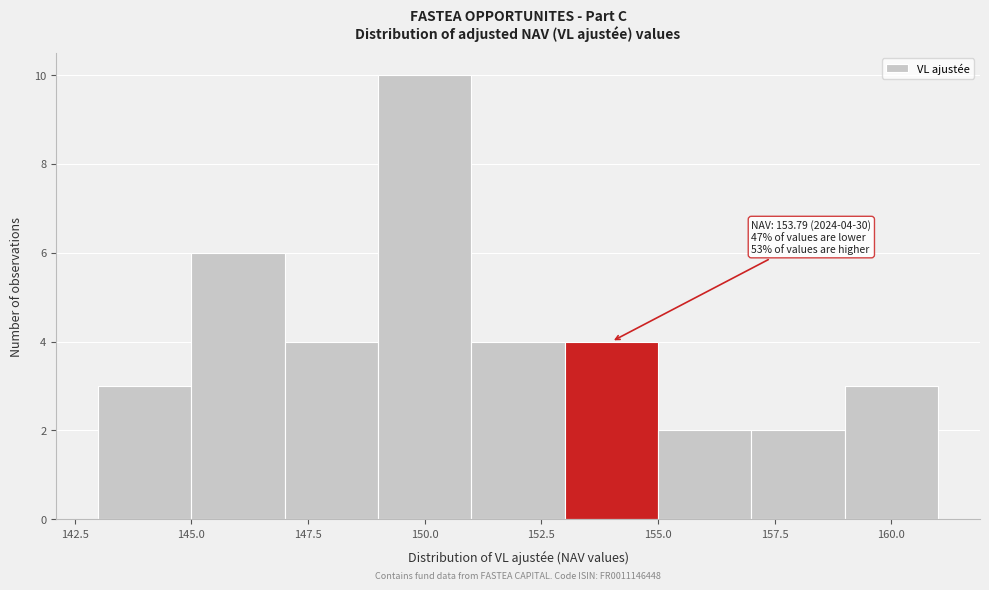

Over which range of the x-axis is the bar tallest?

149 to 151